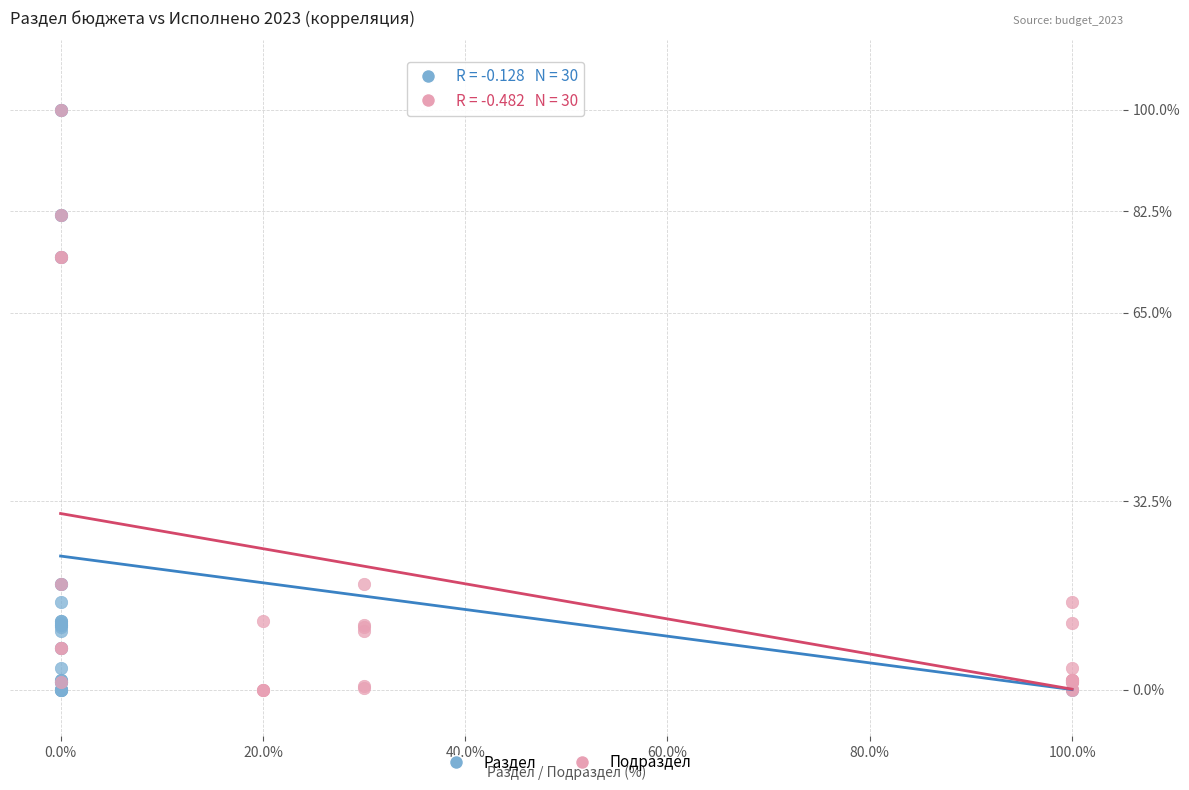

What are all the series names shown in the legend?

Раздел, Подраздел